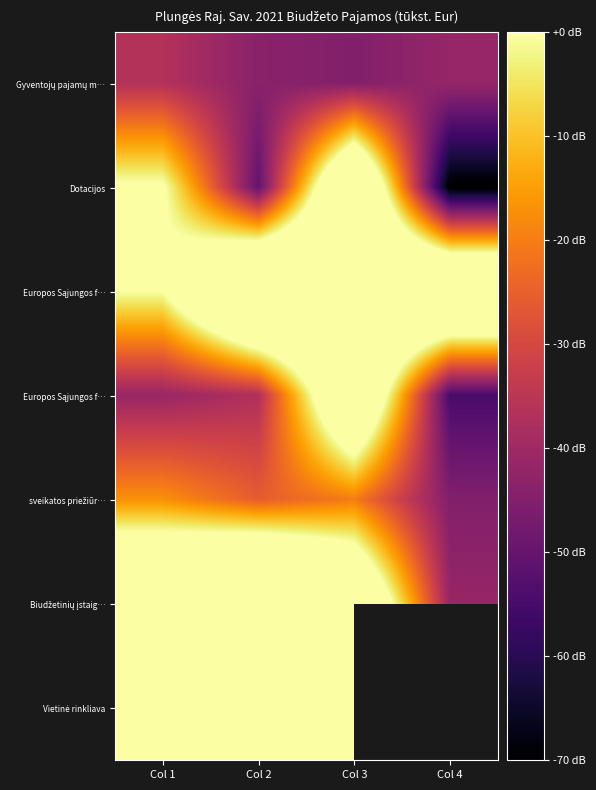

How many series are shown in this chart?

7